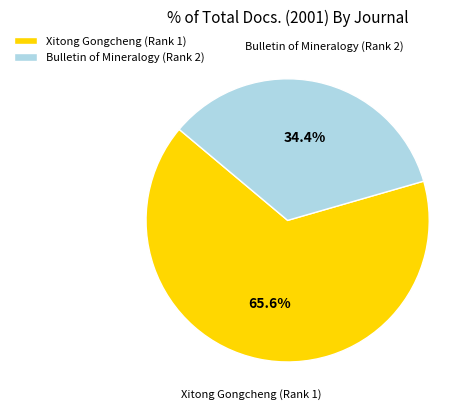

What percentage is NOT represented by Xitong Gongcheng (Rank 1)?

34.4%